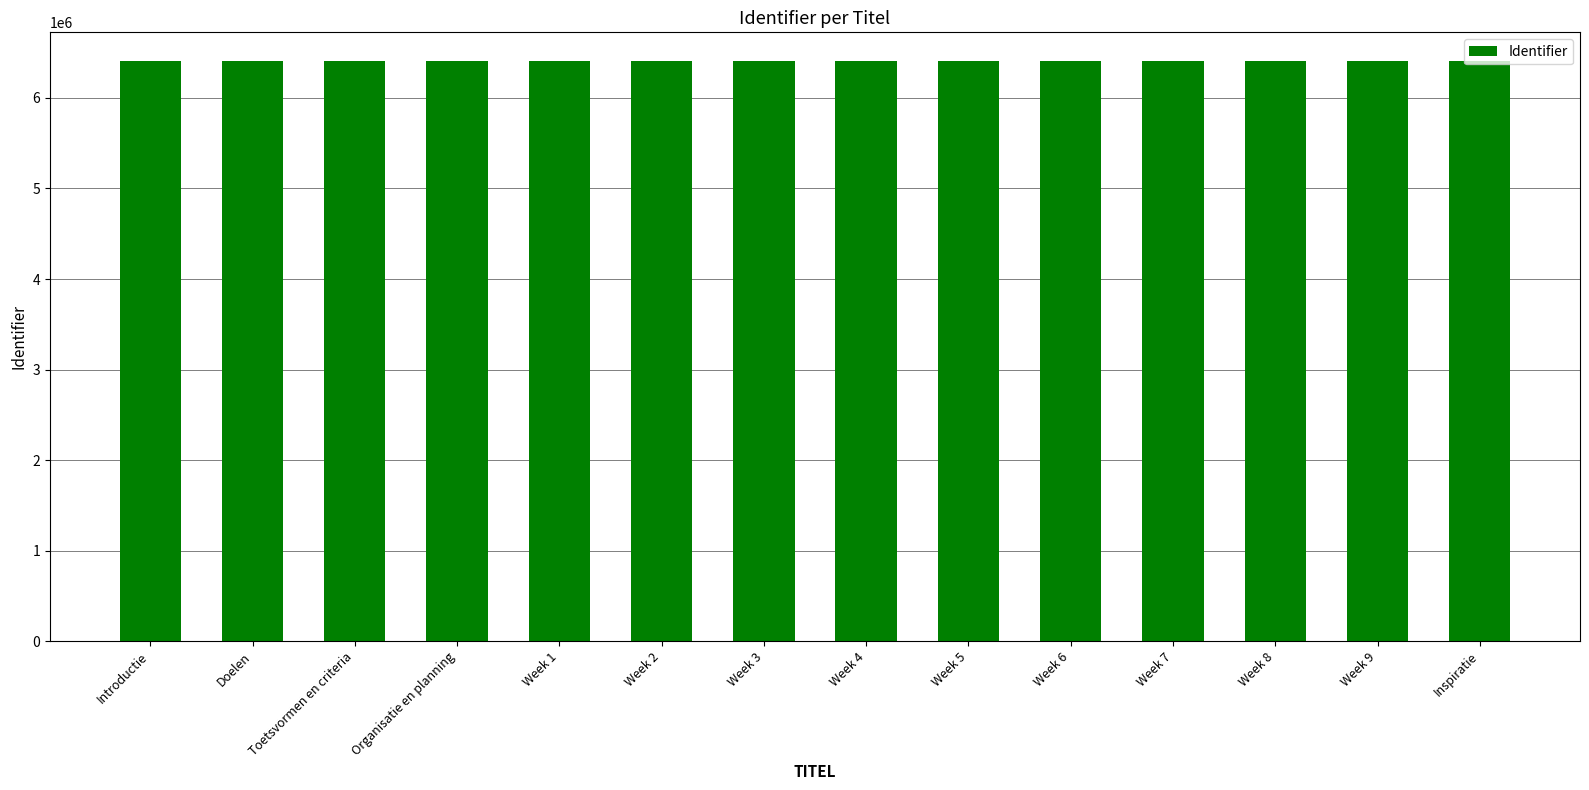

What is the label of the 8th bar from the left?

Week 4